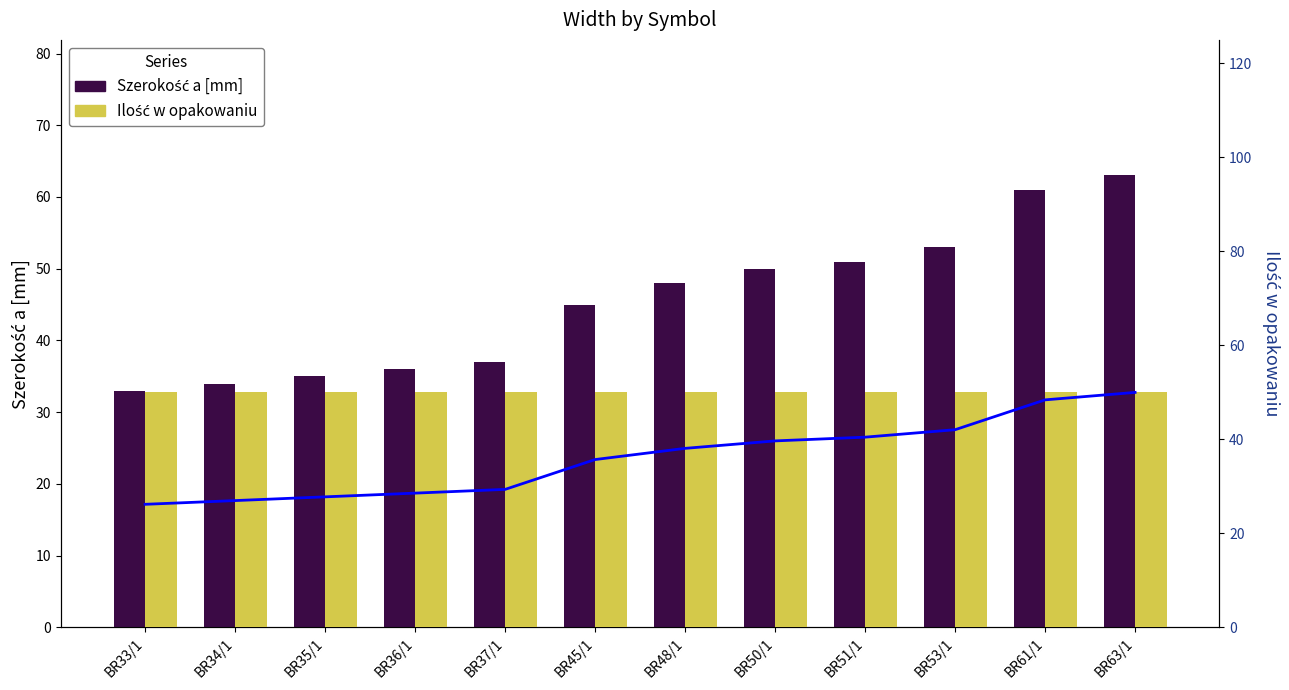

What are all the series names shown in the legend?

Szerokość a [mm], Ilość w opakowaniu